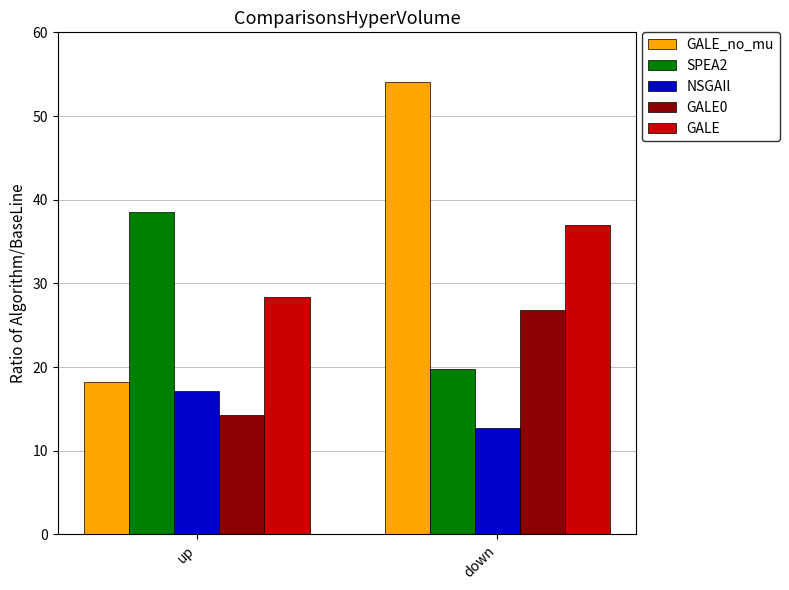

At which label is GALE_no_mu closest to 36?

up